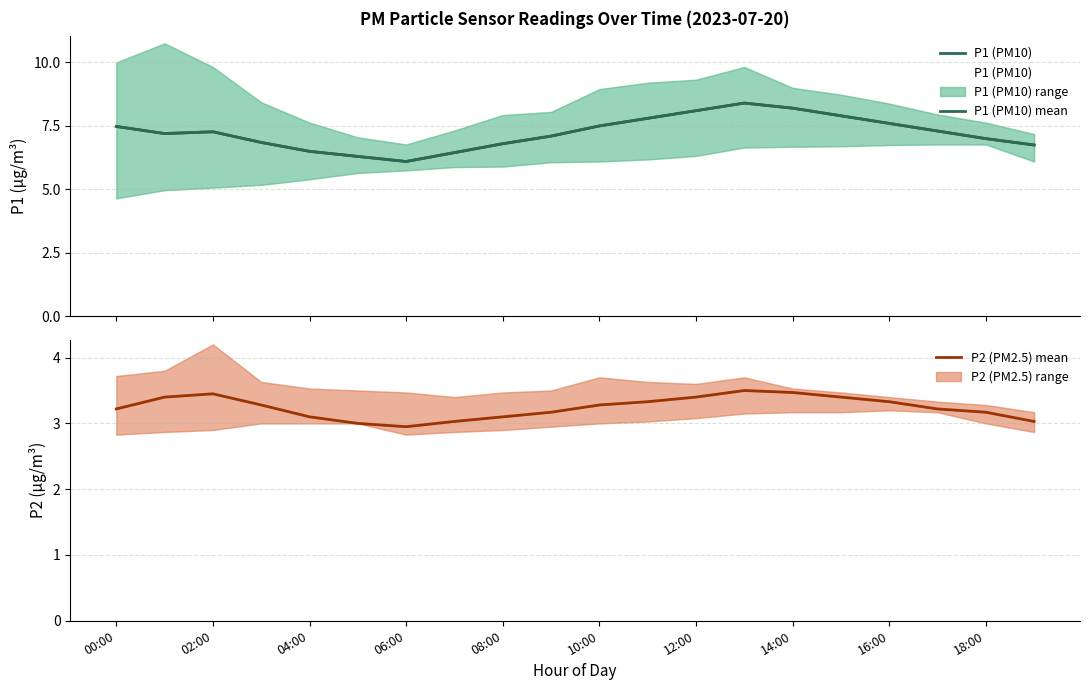

What is the total value across all series at 00:00?

18.2